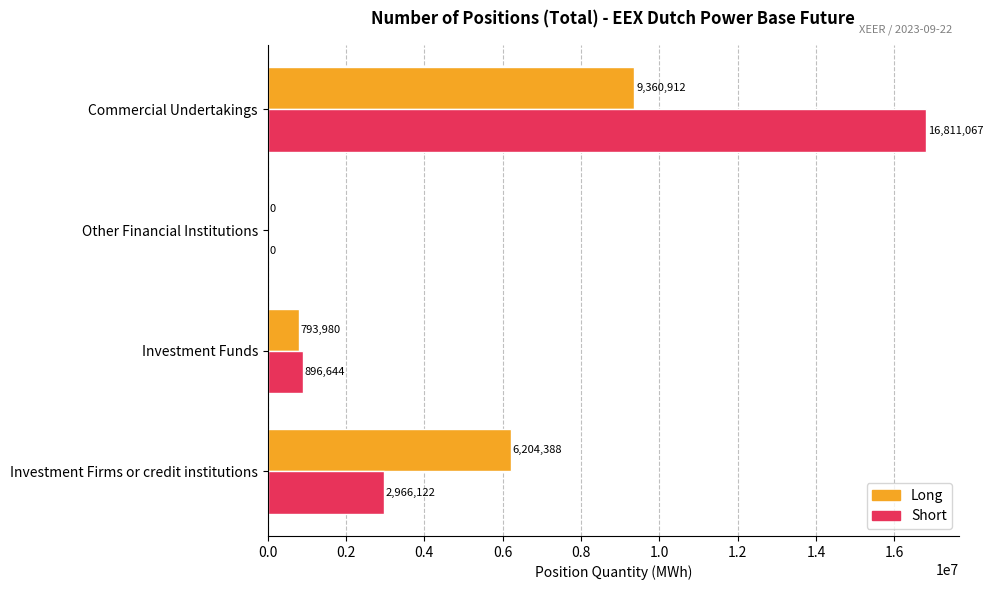

At which category is the sum across all series the highest?

Commercial Undertakings